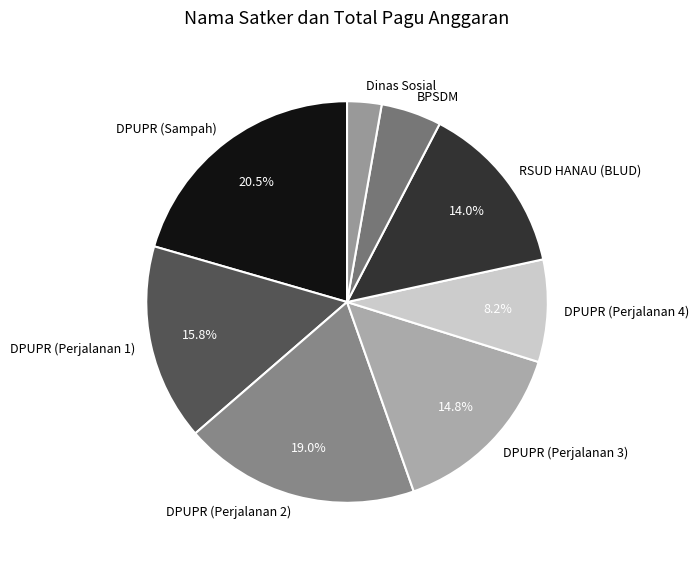

Count the number of slices in the pie.

8